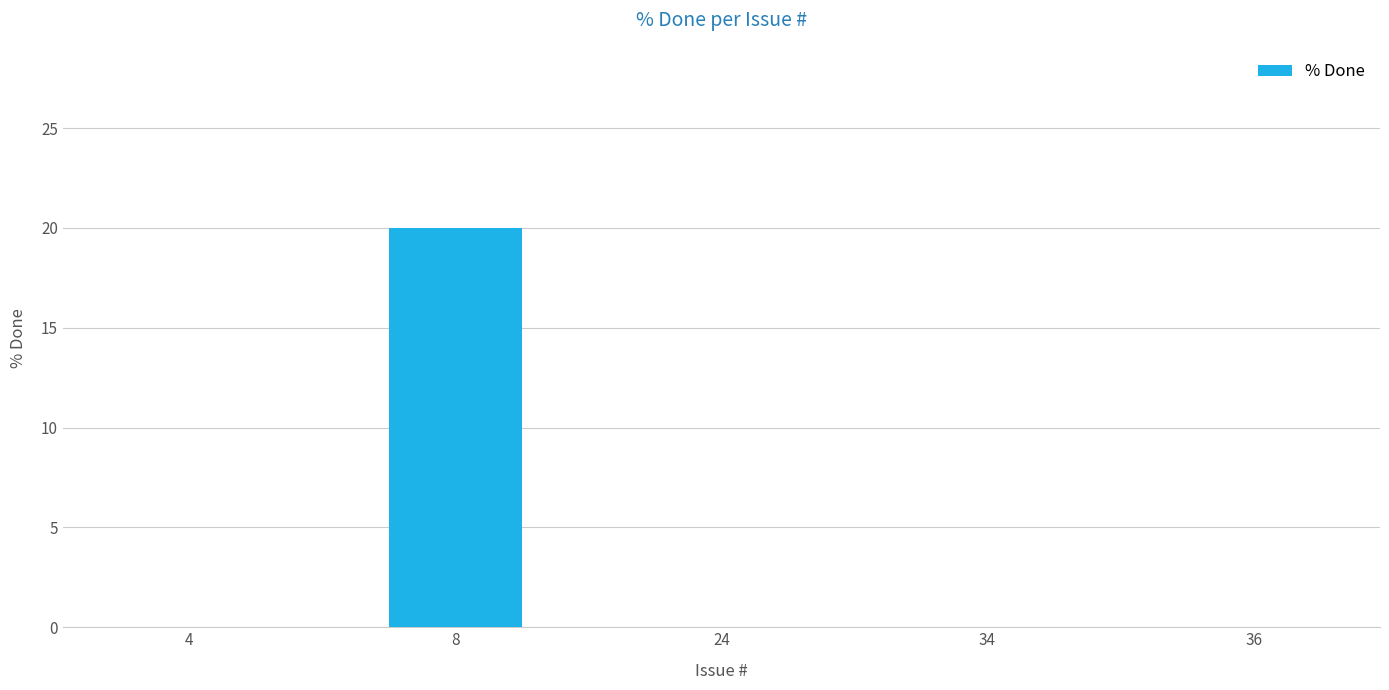

What is the sum of the values at 36 and 8?

20